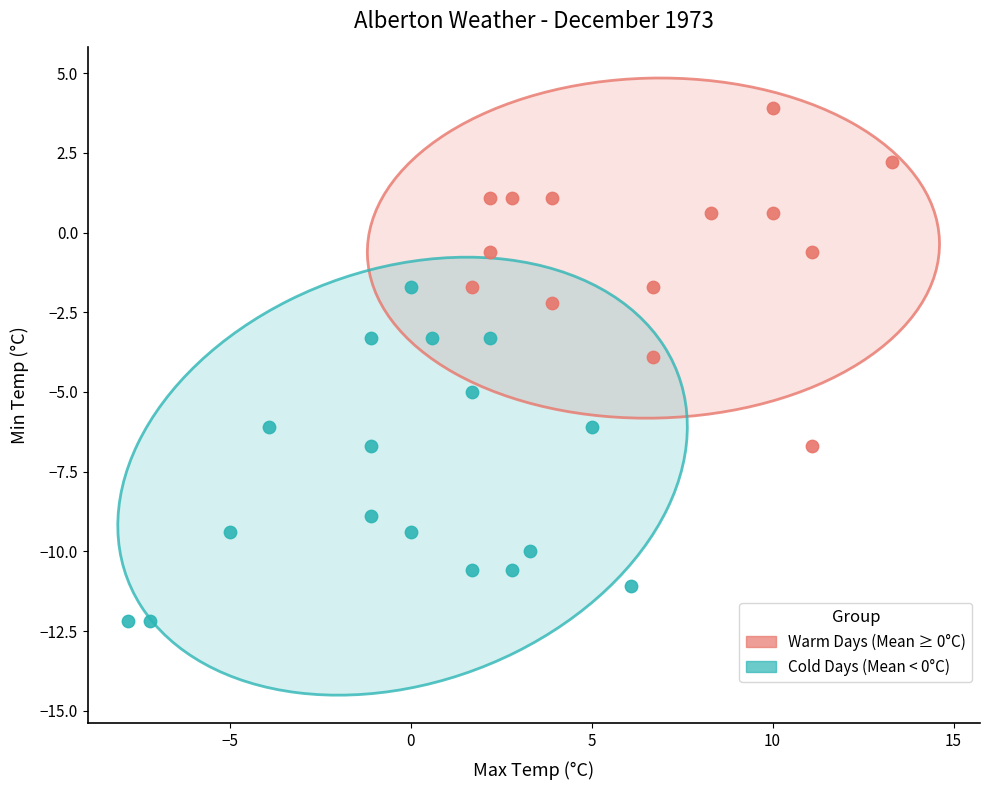

Which series reaches the minimum Y coordinate?

Cold Days (Mean < 0°C)